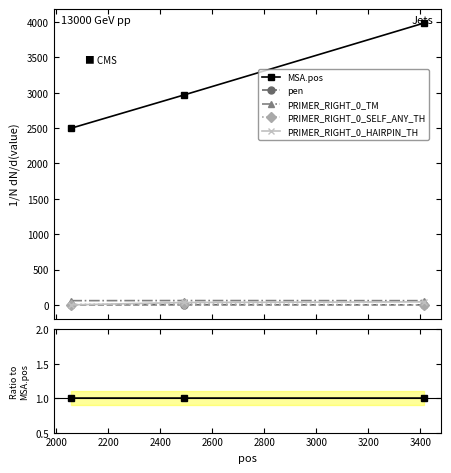

What are all the series names shown in the legend?

MSA.pos, pen, PRIMER_RIGHT_0_TM, PRIMER_RIGHT_0_SELF_ANY_TH, PRIMER_RIGHT_0_HAIRPIN_TH